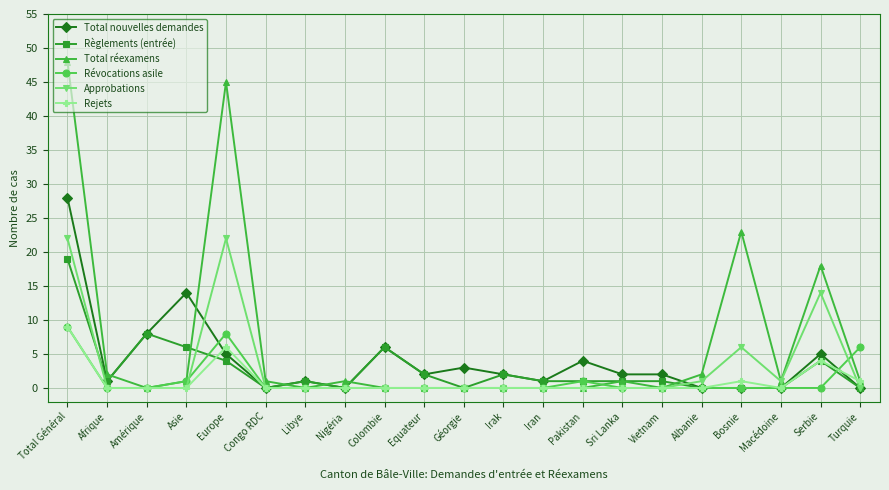

Which series has the widest spread of values?

Total réexamens